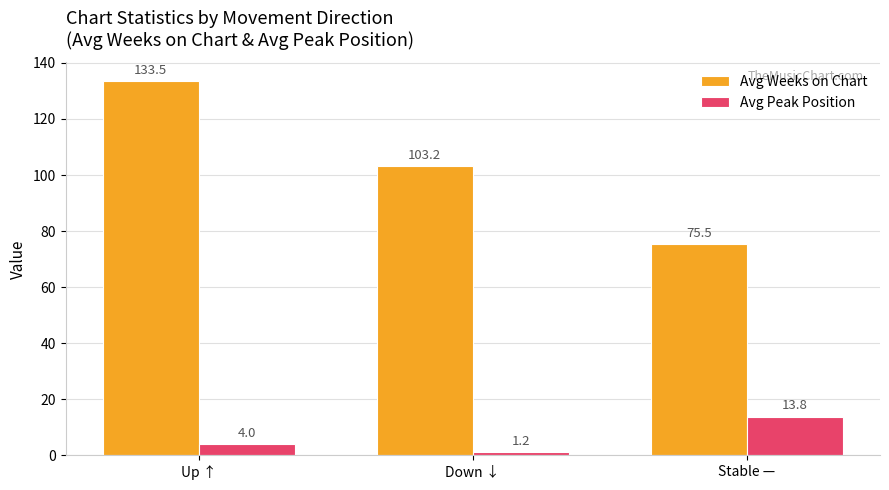

How many distinct data groups are displayed?

2